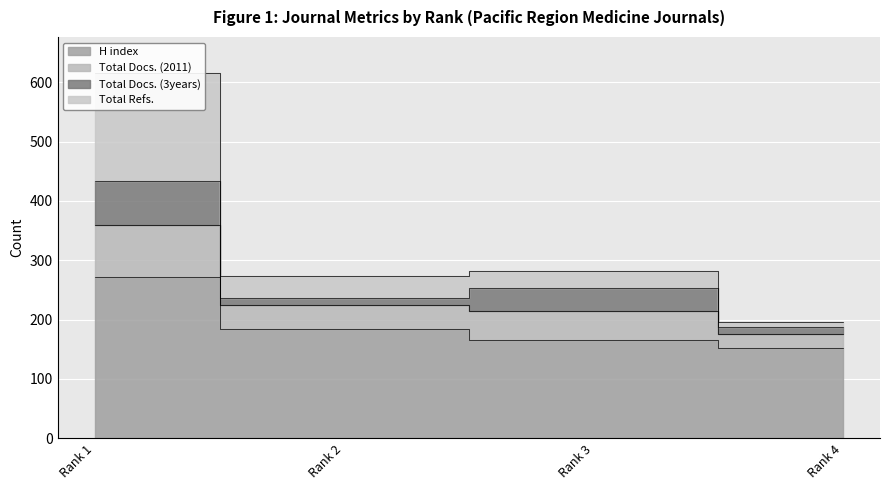

What is the average value of the H index series?

194